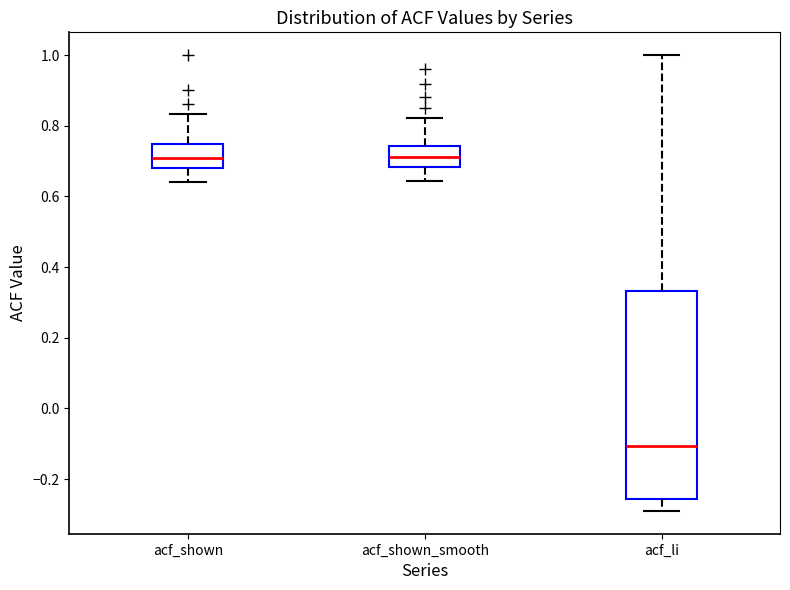

Reading left to right, read every box against the y-axis: the position of its median line, the range the box covers, and the ends of its whiskers. The values are not printed on the chart, so give them approximately, as read against the axis.

acf_shown: median 0.70, box 0.68 to 0.74, whiskers 0.64 to 0.84
acf_shown_smooth: median 0.72, box 0.68 to 0.74, whiskers 0.64 to 0.82
acf_li: median -0.10, box -0.26 to 0.34, whiskers -0.28 to 1.00